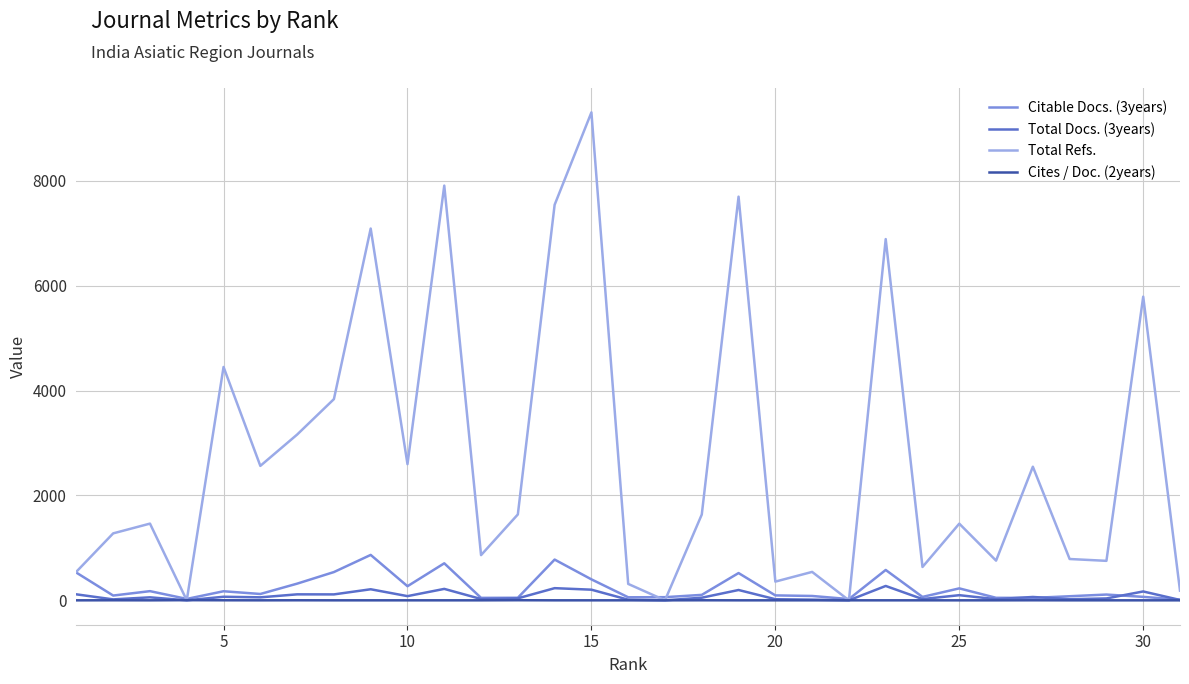

Which series has the largest total across all categories?

Total Refs.